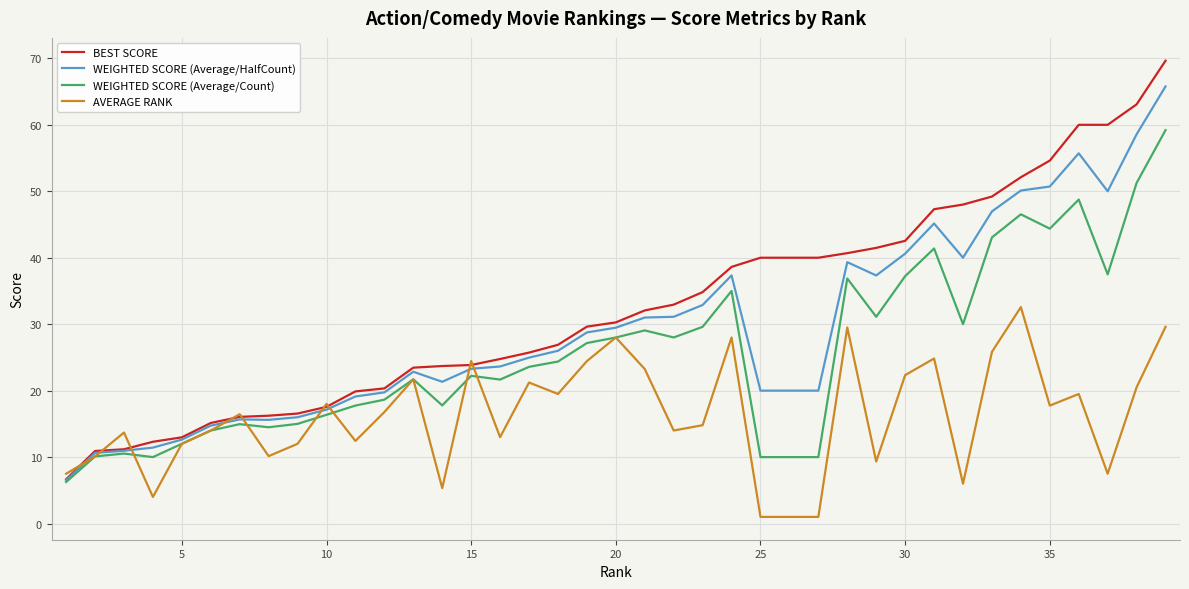

What is the maximum value shown in the chart?

69.6